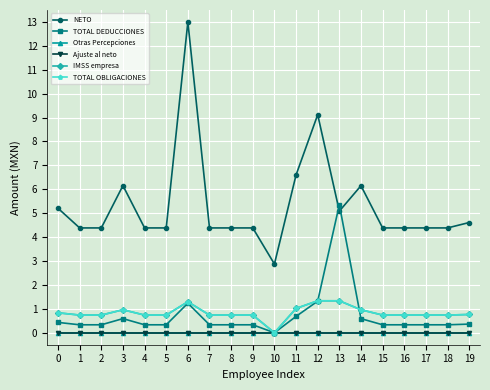

True or false: Otras Percepciones has more than 1 points higher than both neighbors.

False